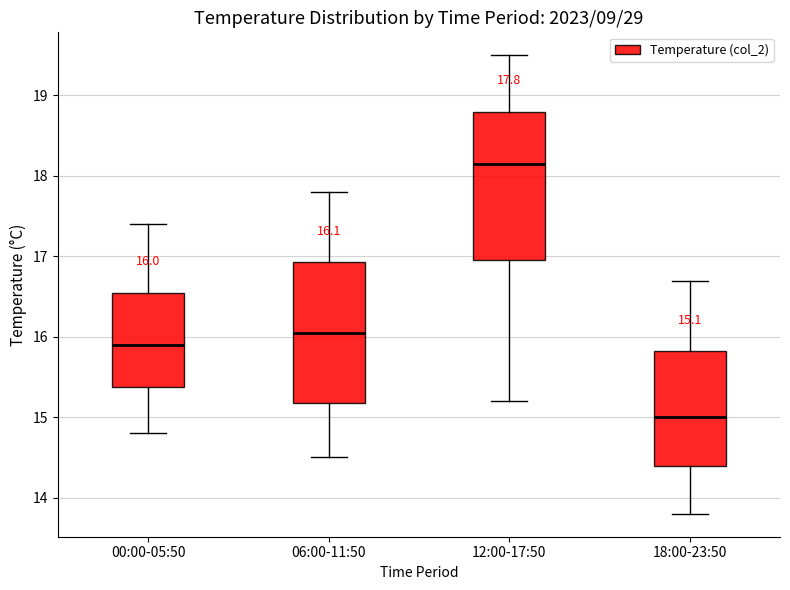

Which box is the tallest, from its lower edge to its upper edge?

12:00-17:50